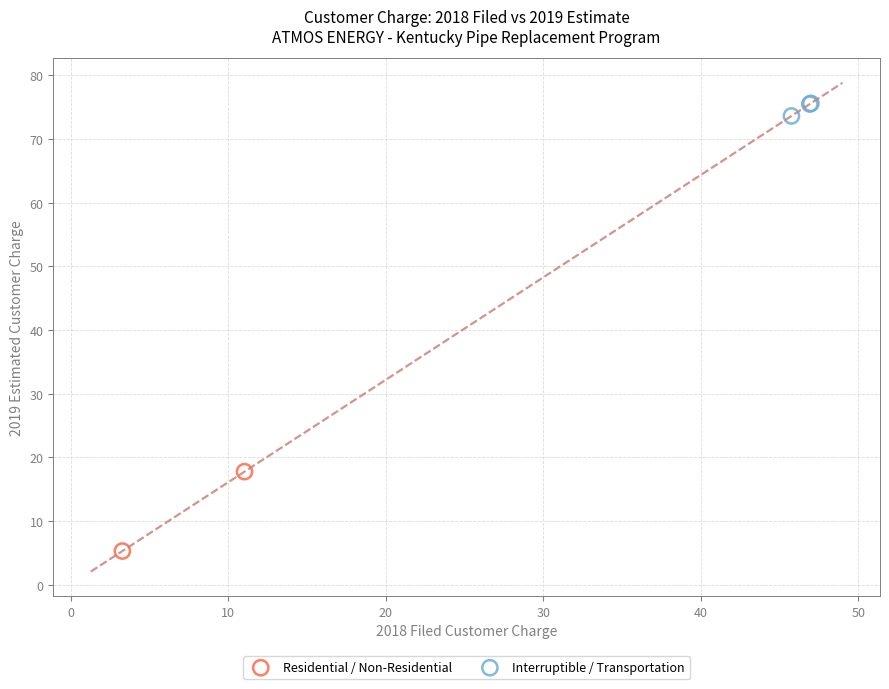

What are all the series names shown in the legend?

Residential / Non-Residential, Interruptible / Transportation